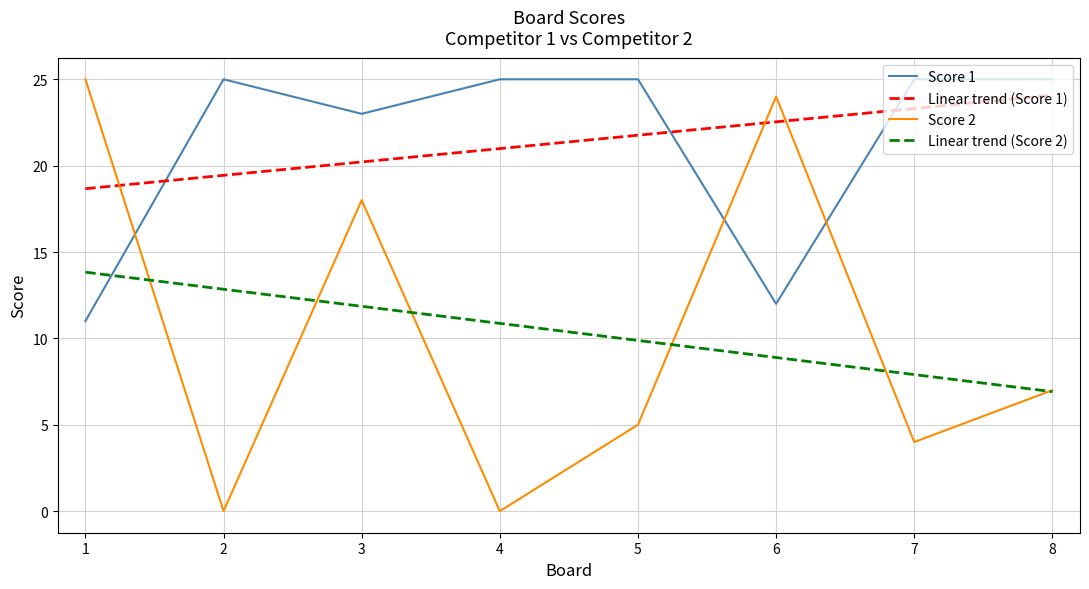

What is the sum of the Score 1 values at 5 and 7?

50.0